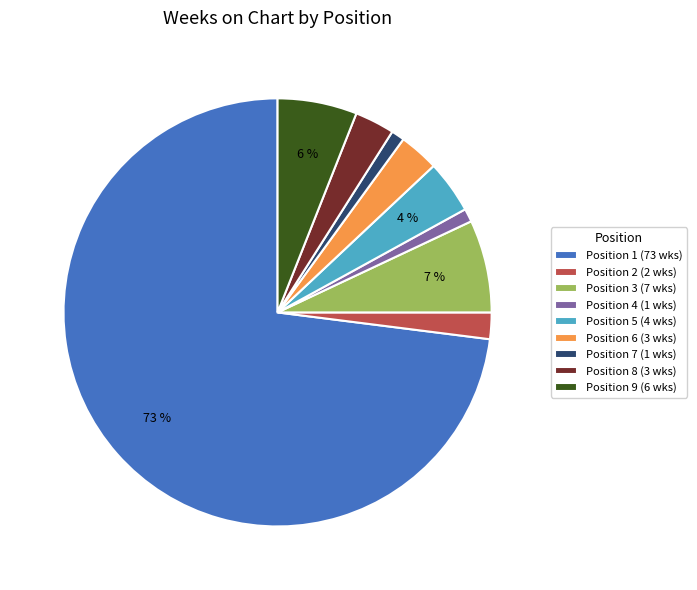

To the nearest percent, what is the difference between the largest and smallest slice percentages?

72%